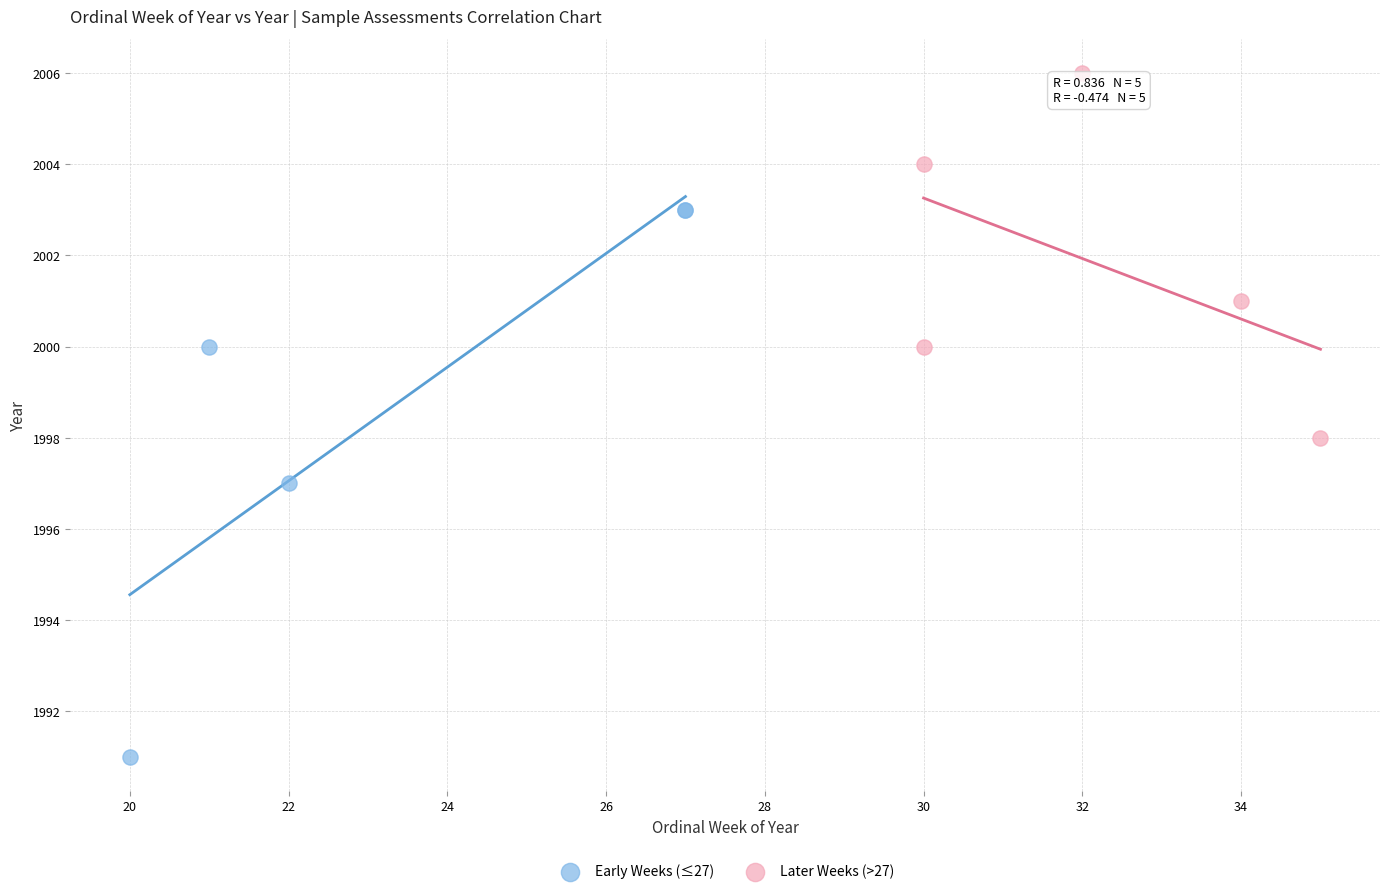

What are all the series names shown in the legend?

Early Weeks (≤27), Later Weeks (>27)